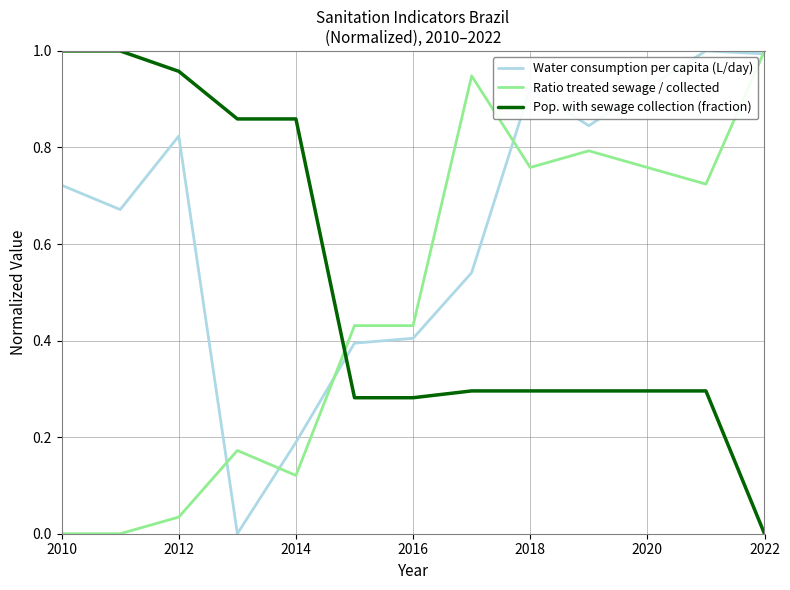

At how many categories does at least one series exceed 0?

13